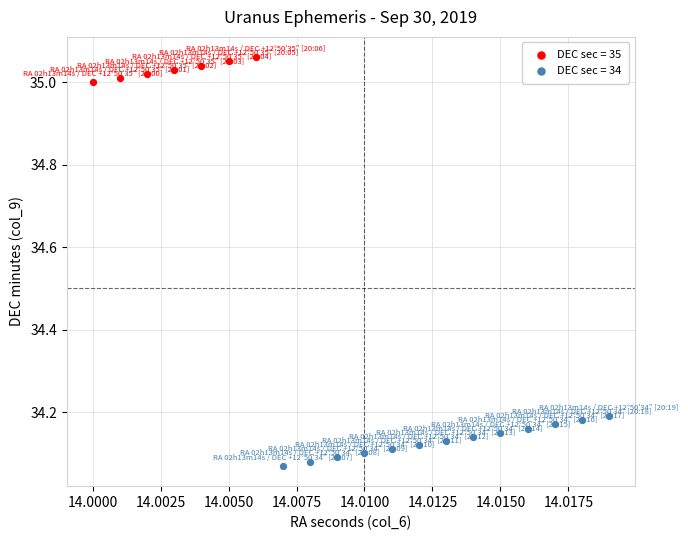

Which series reaches the maximum Y coordinate?

DEC sec = 35